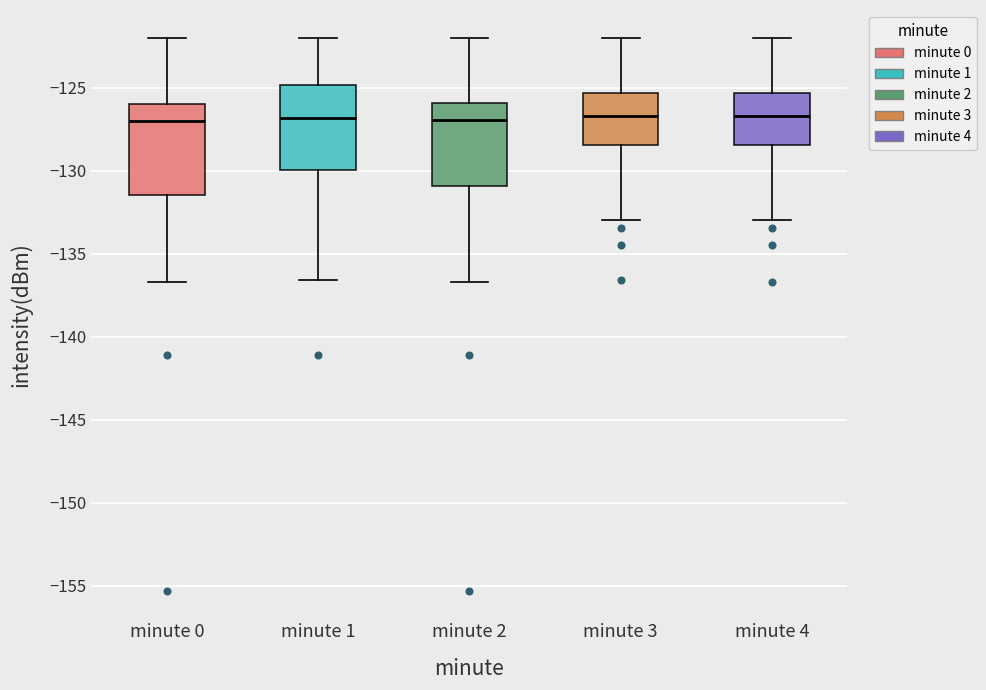

Where does the upper whisker of the box for minute 2 end on the y-axis? The values are not printed on the chart, so give them approximately, as read against the axis.

-122.0